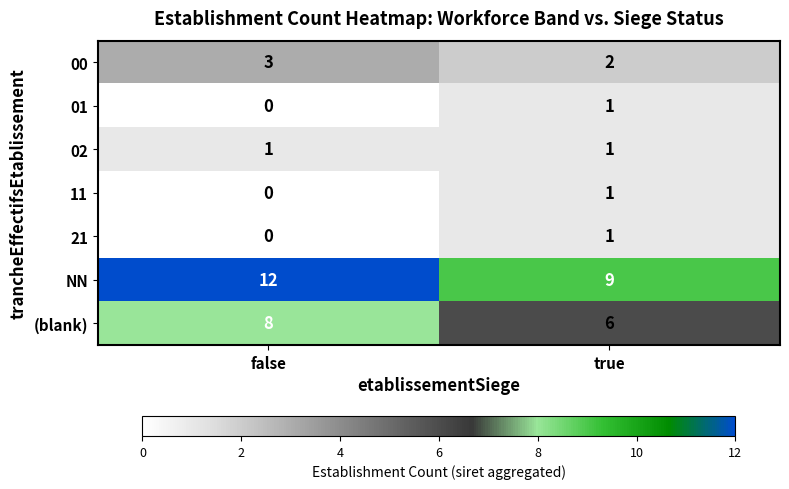

Rank the categories by 11 value from lowest to highest.

false, true